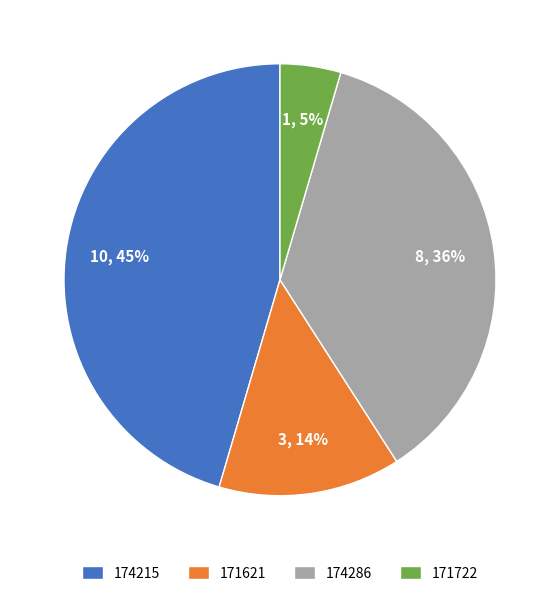

Rank the categories by value from highest to lowest.

174215, 174286, 171621, 171722